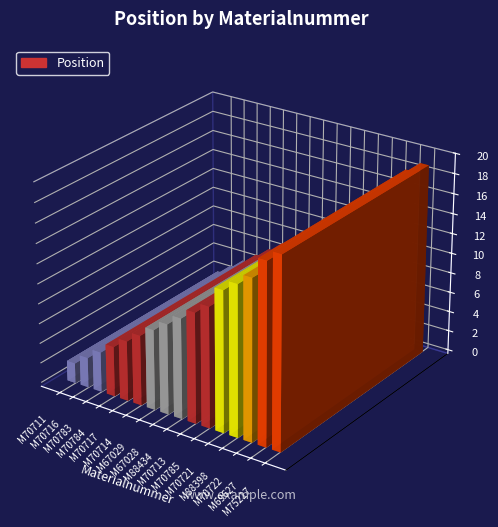

What is the maximum value shown in the chart?

19